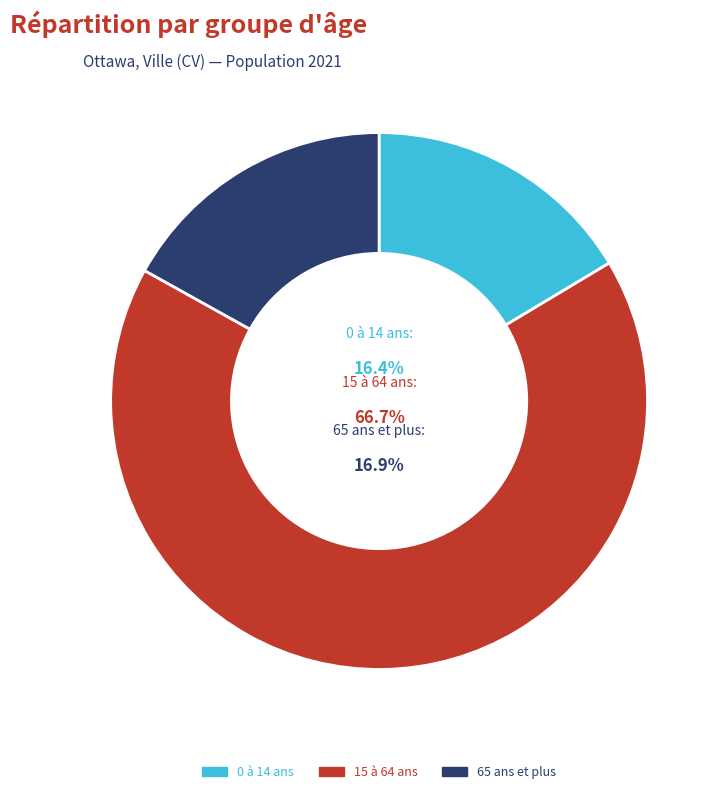

What is the ratio of the value at 65 ans et plus to the value at 15 à 64 ans?

0.3